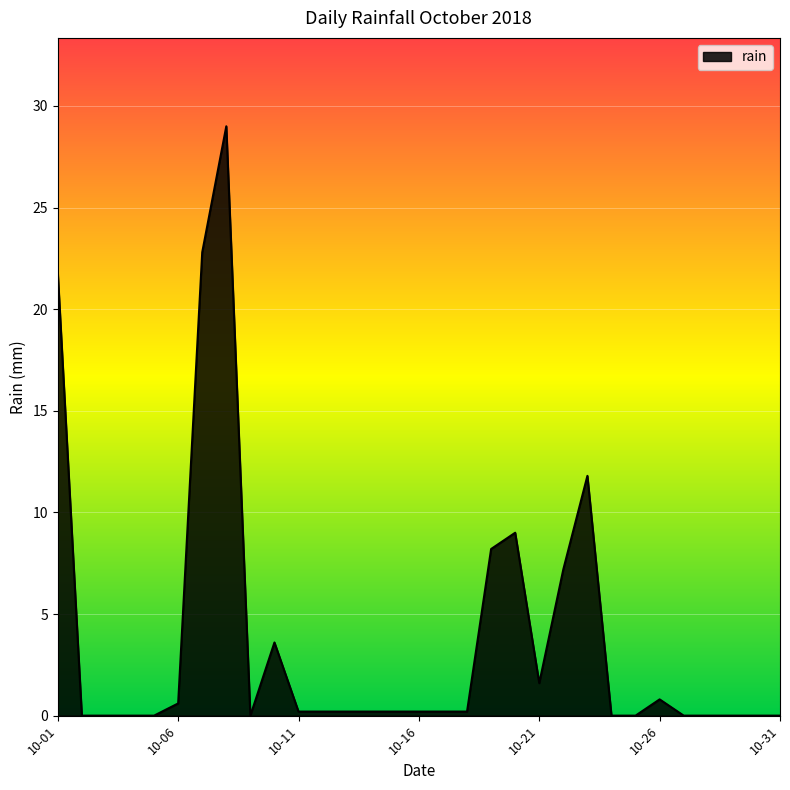

What is the difference between the maximum and minimum values?

29.0